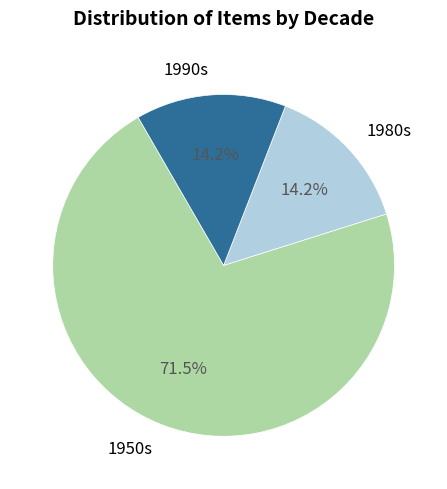

What is the total percentage of 1950s and 1980s?

85.8%